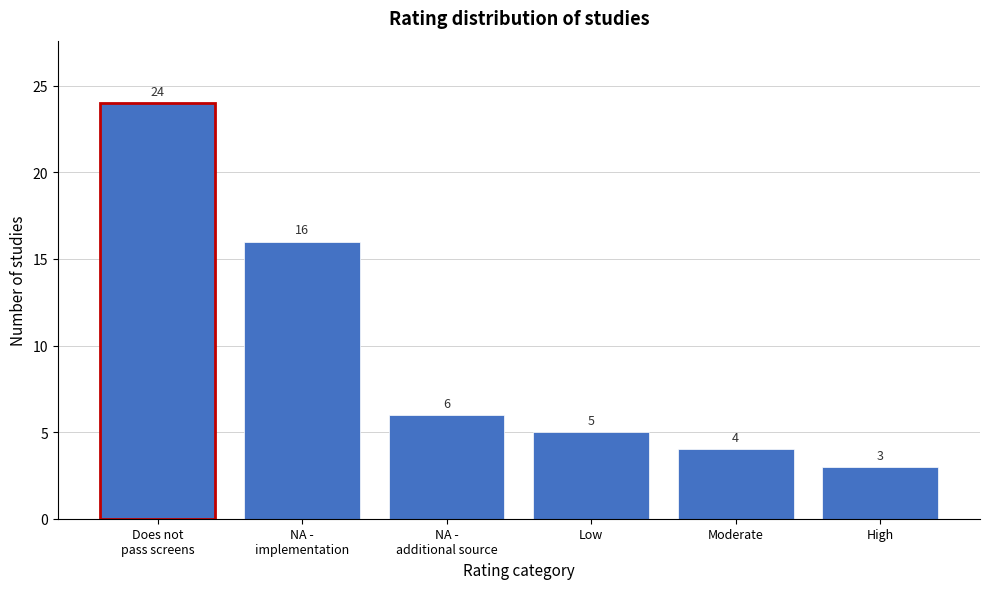

Reading right to left, transcribe all the data shown in this chart.

3	4	5	6	16	24